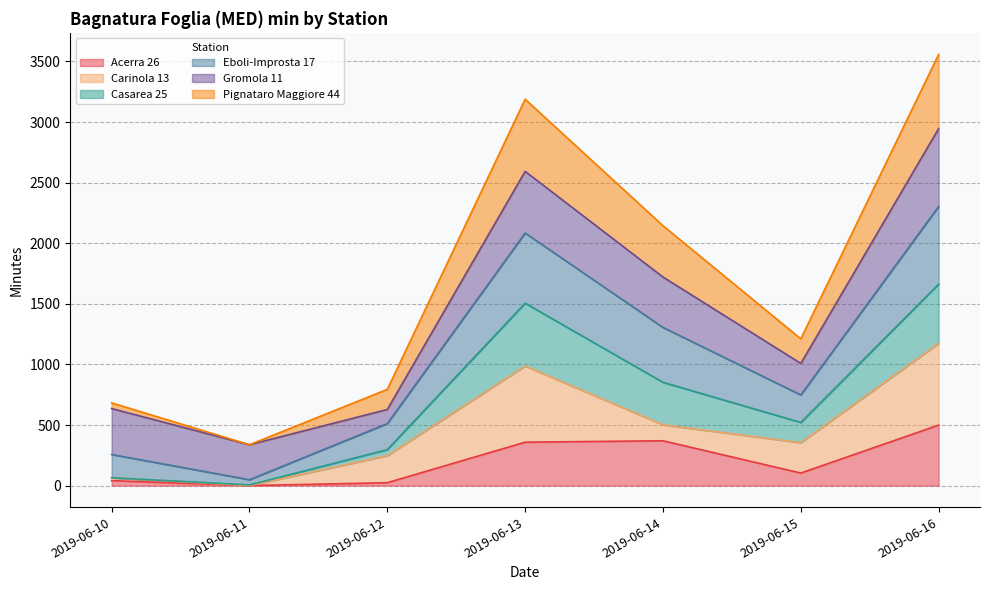

How many interior local peaks does the Casarea 25 series have?

1